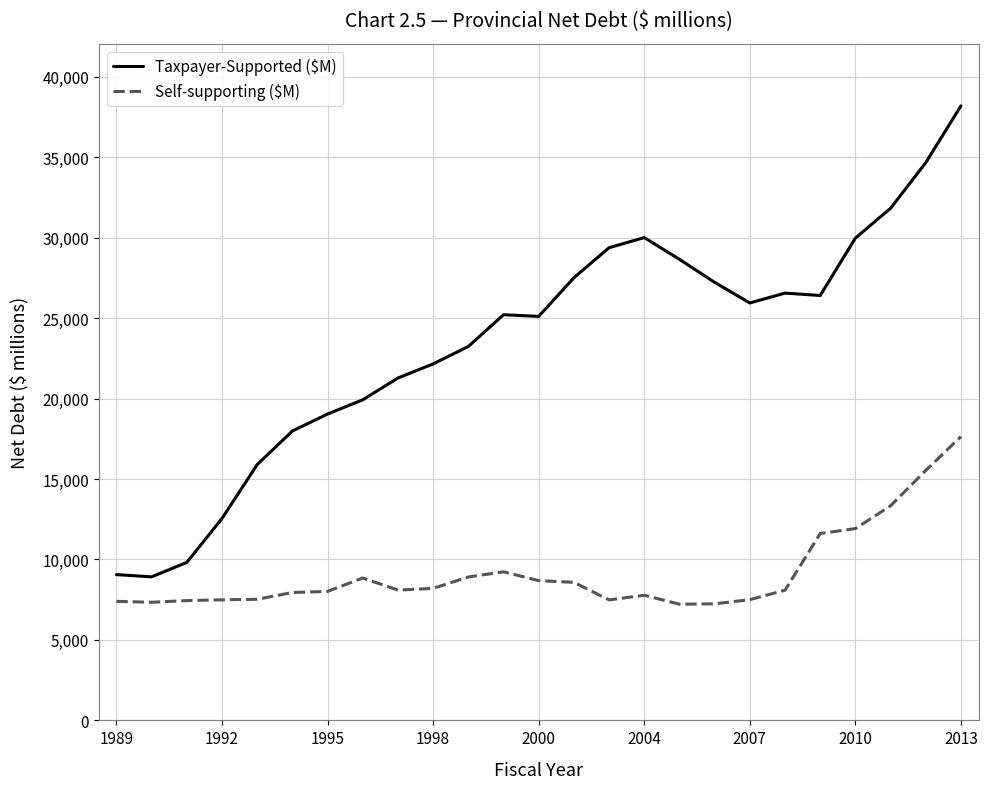

Which series has the largest range (max minus min)?

Taxpayer-Supported ($M)